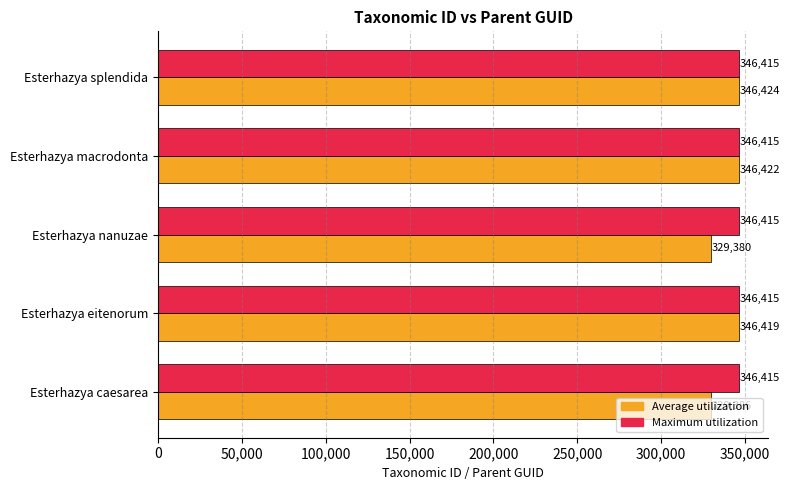

Which series has the widest spread of values?

Average utilization